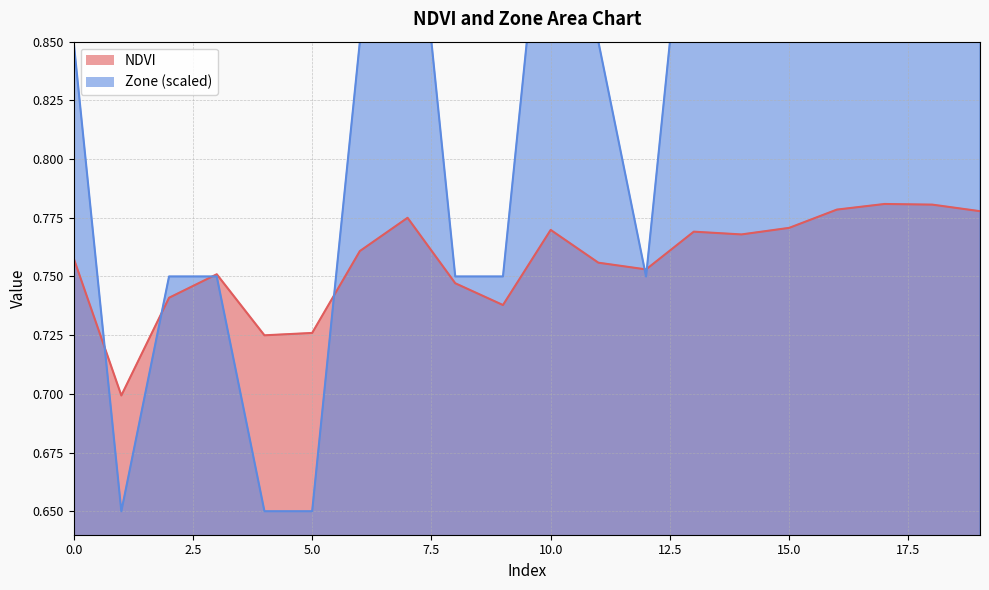

How many categories are shown in the chart?

20